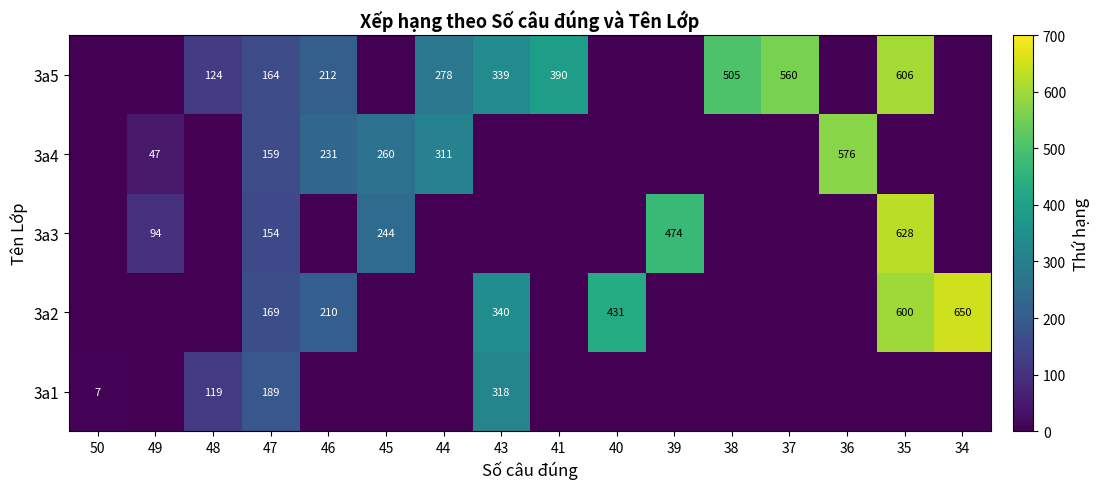

True or false: 3a5 has a value of 825 at 38.

False